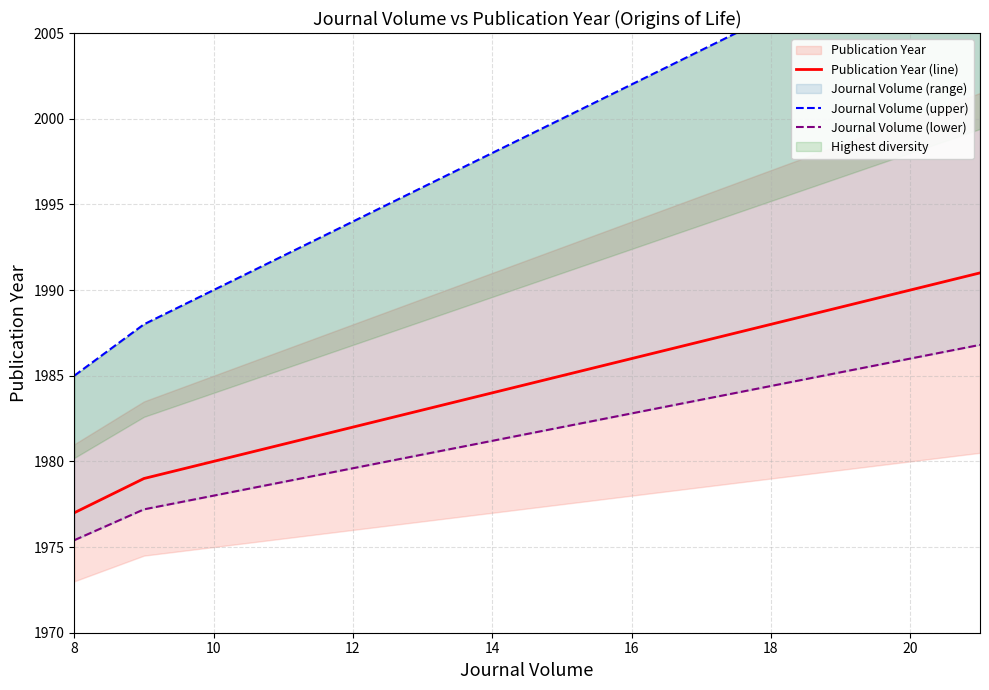

At which label is Publication Year (line) closest to 1984?

16